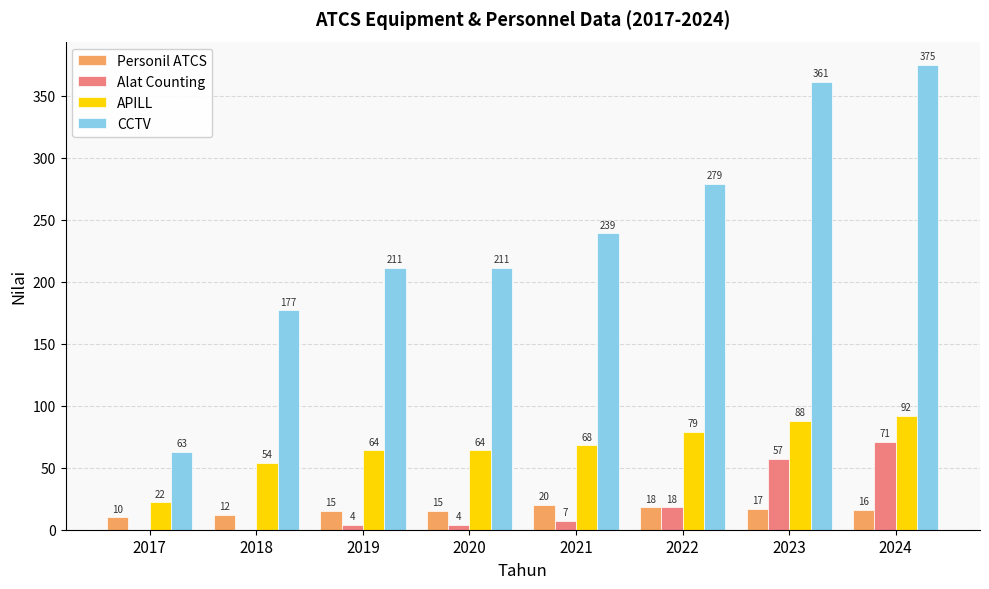

What is the sum of the CCTV values at 2021 and 2019?

450